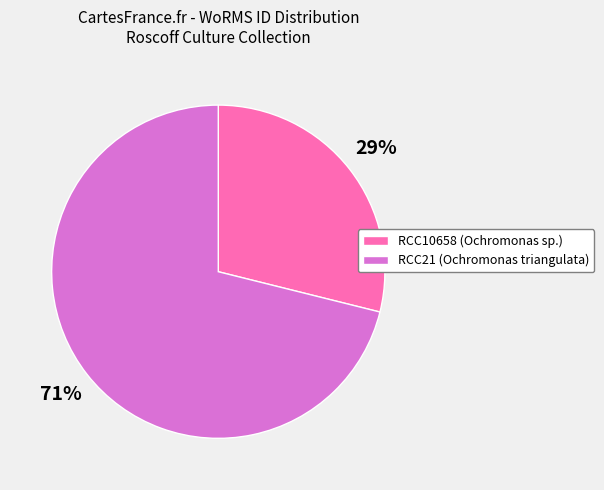

The RCC10658 slice represents 36% of the pie. True or false?

False